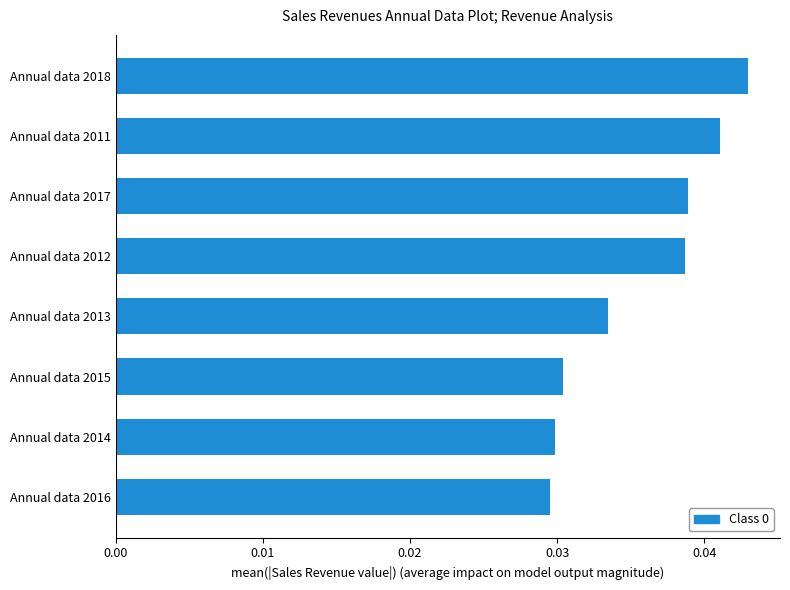

The chart shows a value of 0.1 at Annual data 2013. True or false?

False